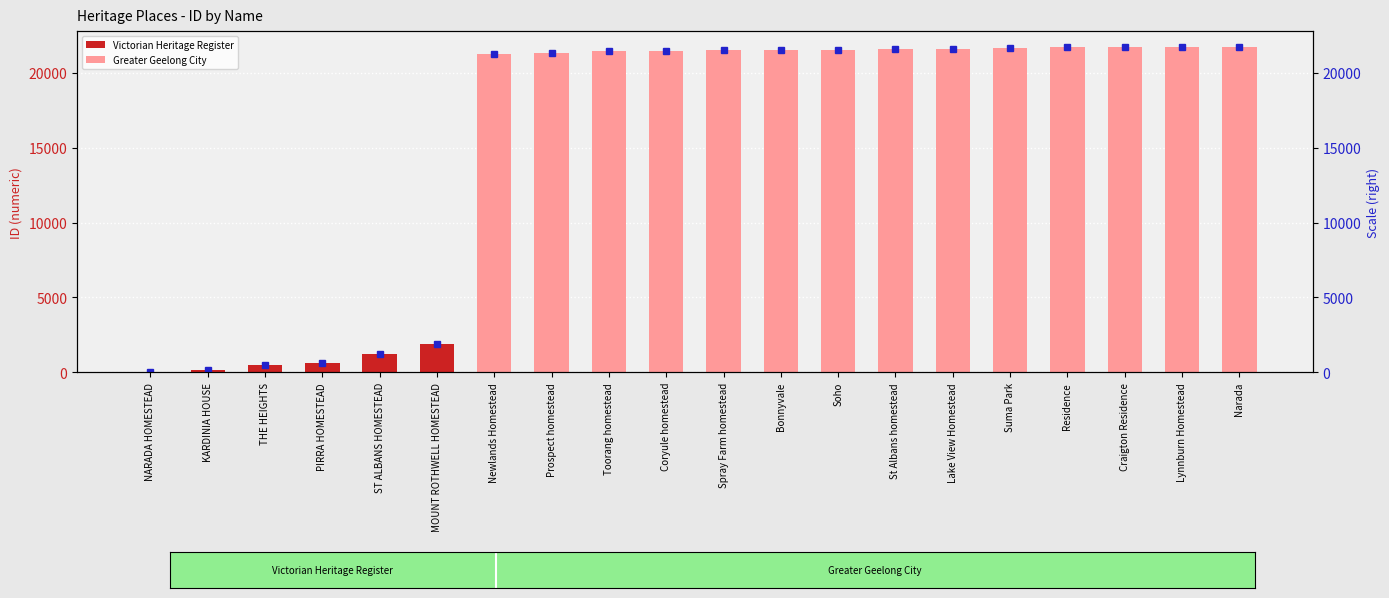

How many data points are above 21515?

9